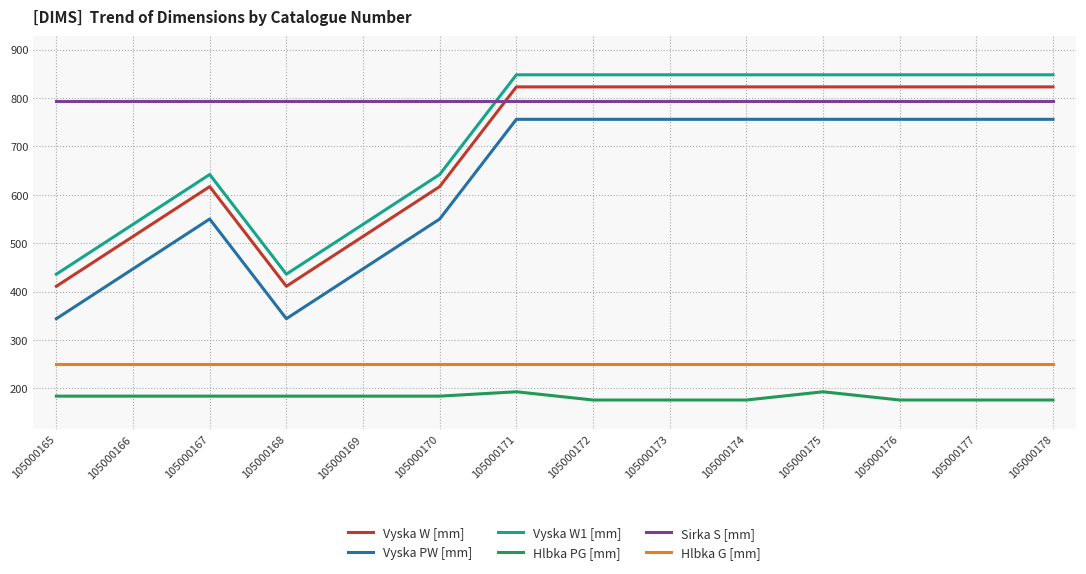

Reading left to right, list all the values displayed in this chart.

Vyska W [mm]: 411	514	617	411	514	617	823	823	823	823	823	823	823	823
Vyska PW [mm]: 344	447	550	344	447	550	756	756	756	756	756	756	756	756
Vyska W1 [mm]: 436	539	642	436	539	642	848	848	848	848	848	848	848	848
Hlbka PG [mm]: 184	184	184	184	184	184	193	176	176	176	193	176	176	176
Sirka S [mm]: 794	794	794	794	794	794	794	794	794	794	794	794	794	794
Hlbka G [mm]: 250	250	250	250	250	250	250	250	250	250	250	250	250	250